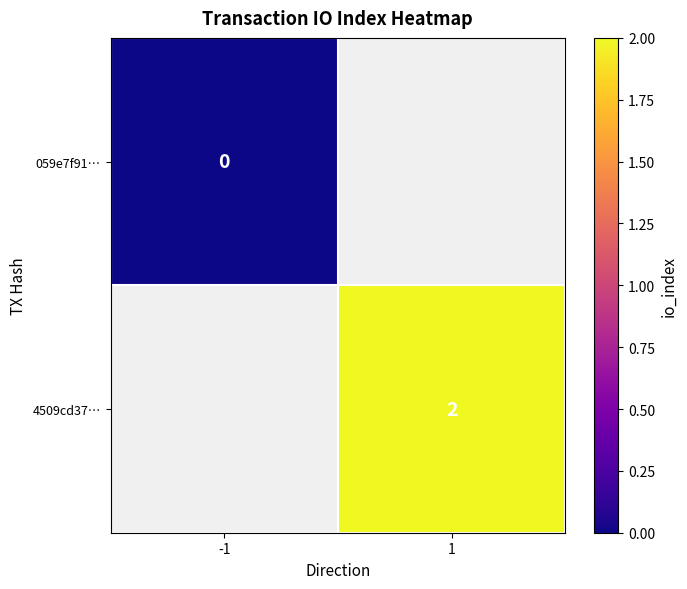

True or false: 4509cd37… has a value of 2 at 1.

True